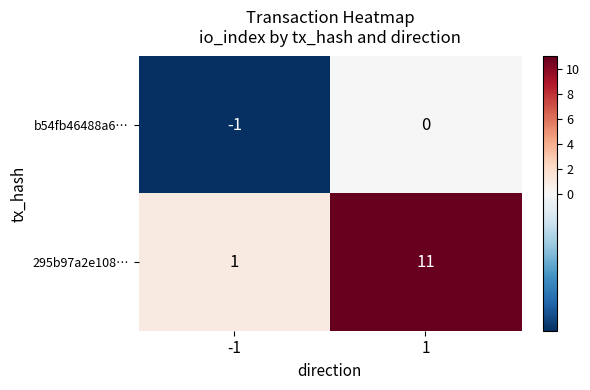

At which category is the sum across all series the highest?

1